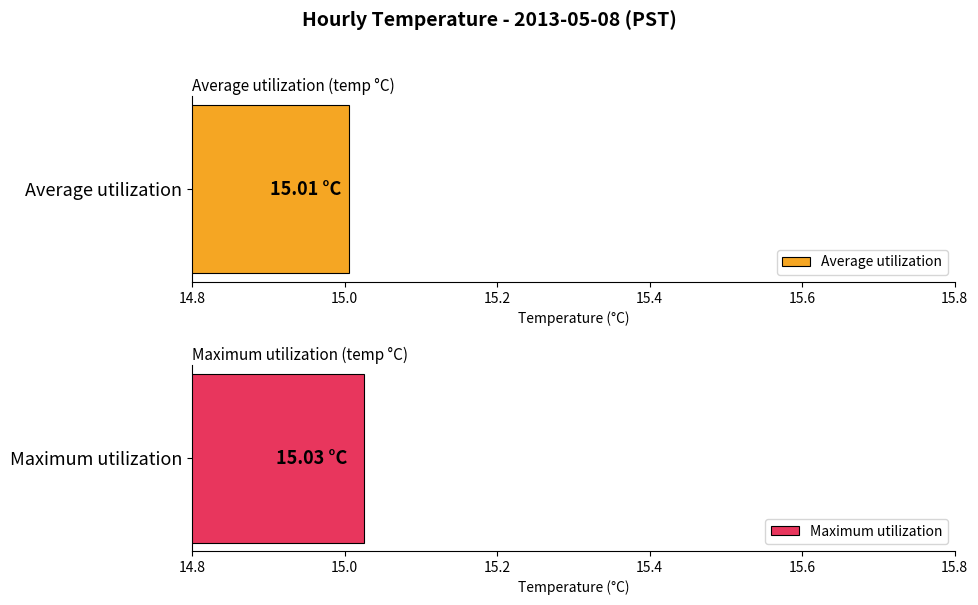

What are all the series names shown in the legend?

Average utilization, Maximum utilization